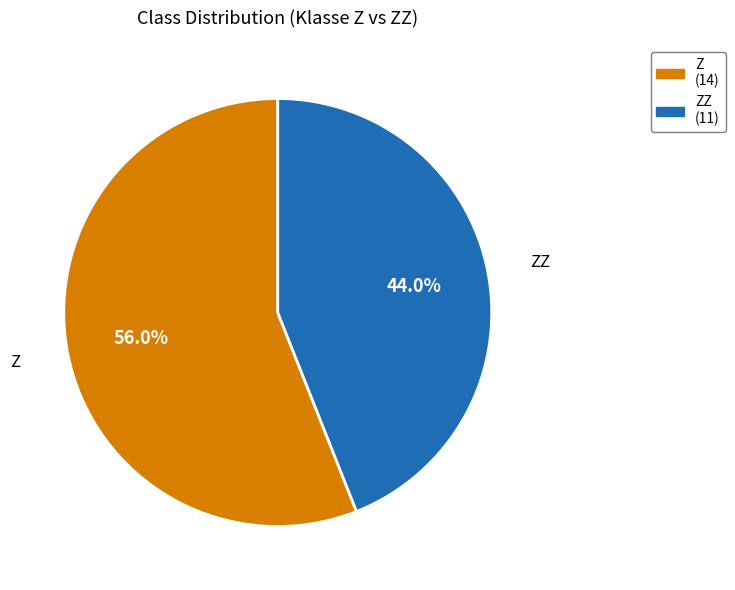

Is there a majority slice in this chart?

Yes